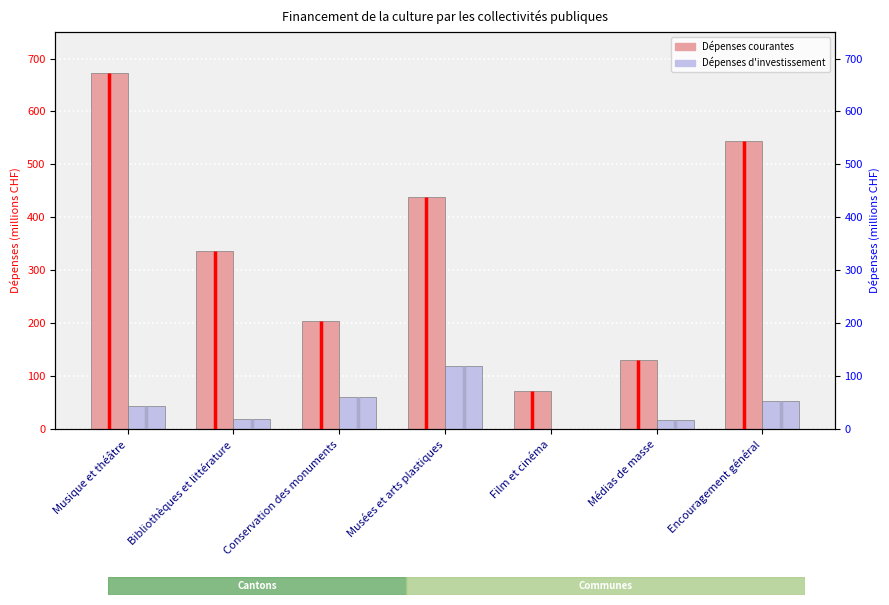

Rank the series by their average value, from highest to lowest.

Dépenses courantes, Dépenses d'investissement